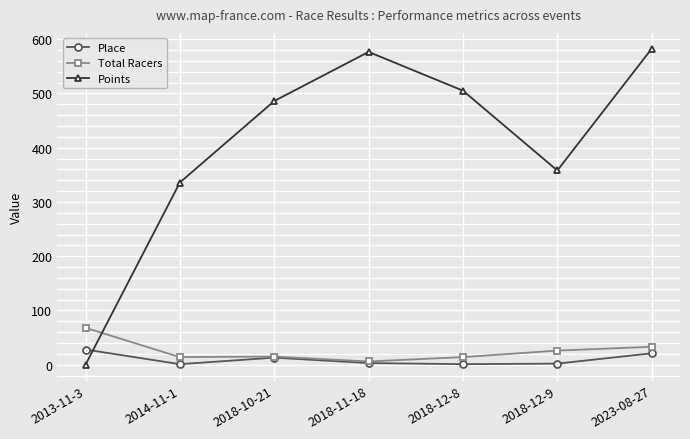

At which category does Points reach its first local valley?

2018-12-9